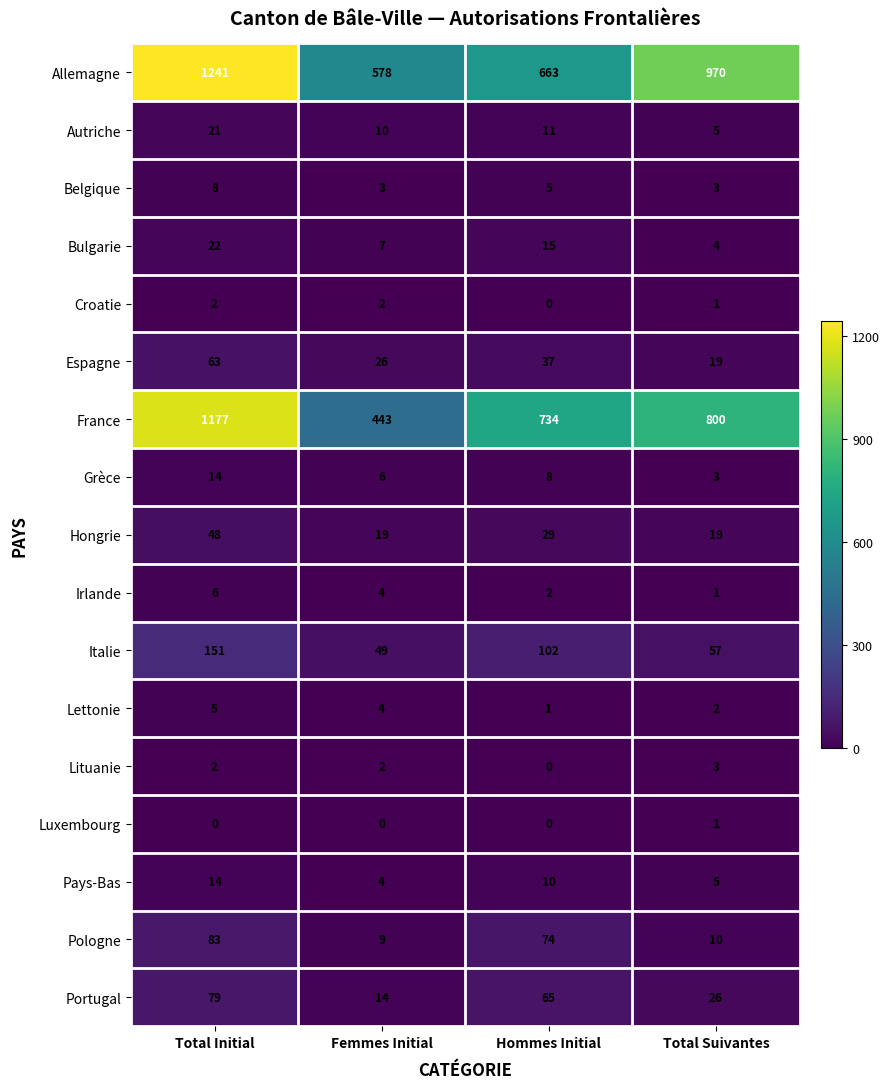

What is the greatest value displayed?

1241